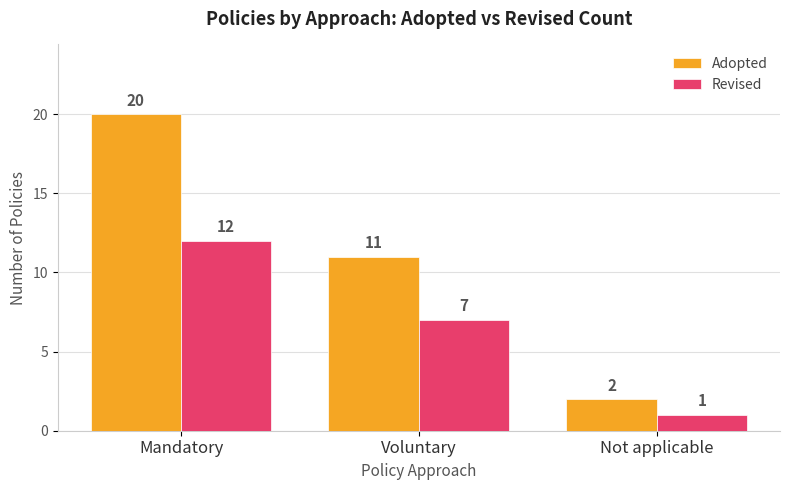

Count the Revised values in the range 1 to 12.

3